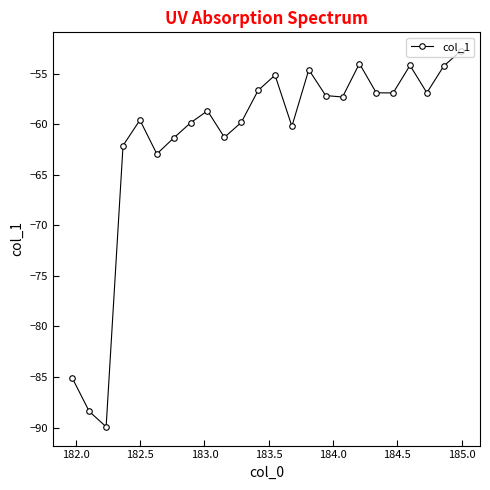

How many interior local valleys (lower than both neighbors) does the data have?

7